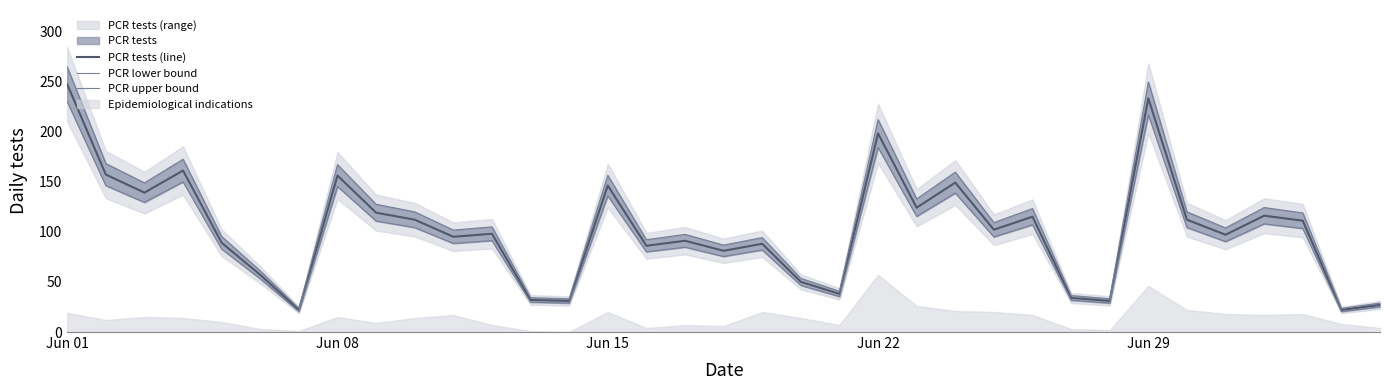

What is the maximum value for PCR tests (line)?

247